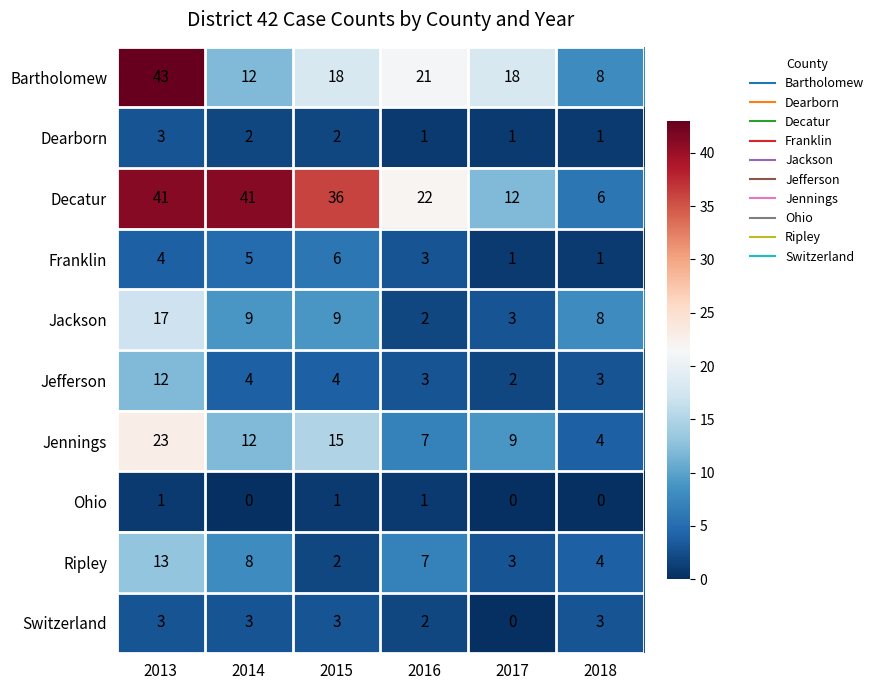

What is the difference between the Ripley values at 2017 and 2013?

10